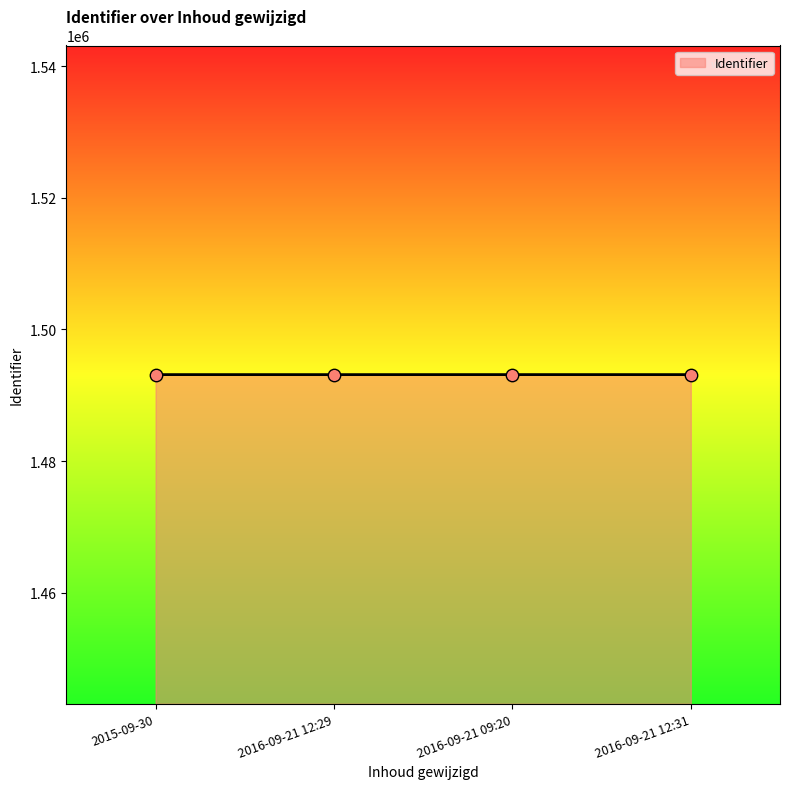

What is the ratio of the value at 2015-09-30 to the value at 2016-09-21 12:31?

1.0